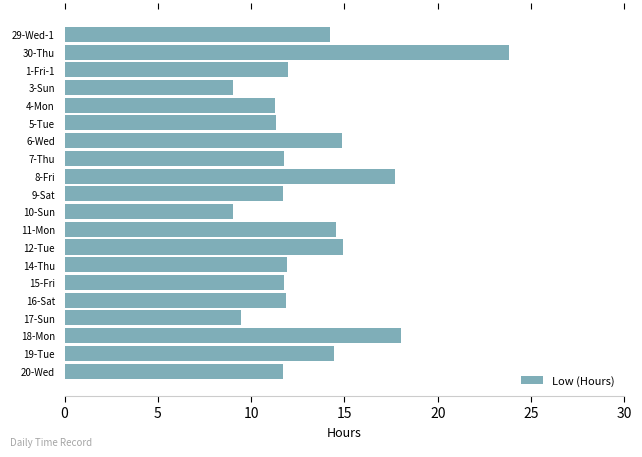

What position from the top is 29-Wed-1?

1